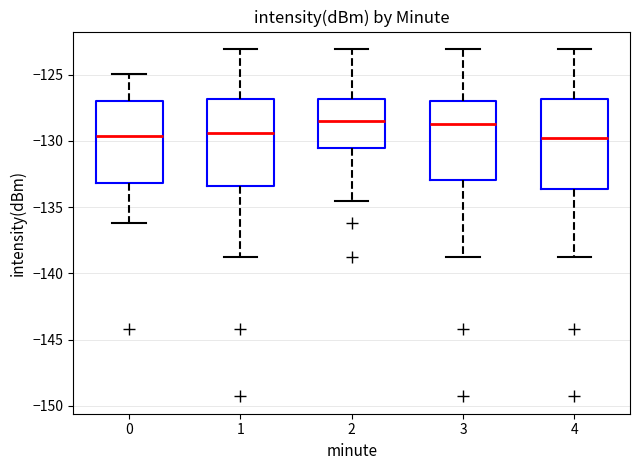

Reading left to right, read every box against the y-axis: the position of its median line, the range the box covers, and the ends of its whiskers. The values are not printed on the chart, so give them approximately, as read against the axis.

0: median -129.5, box -133.0 to -127.0, whiskers -136.0 to -125.0
1: median -129.5, box -133.5 to -127.0, whiskers -138.5 to -123.0
2: median -128.5, box -130.5 to -127.0, whiskers -134.5 to -123.0
3: median -128.5, box -133.0 to -127.0, whiskers -138.5 to -123.0
4: median -130.0, box -133.5 to -127.0, whiskers -138.5 to -123.0